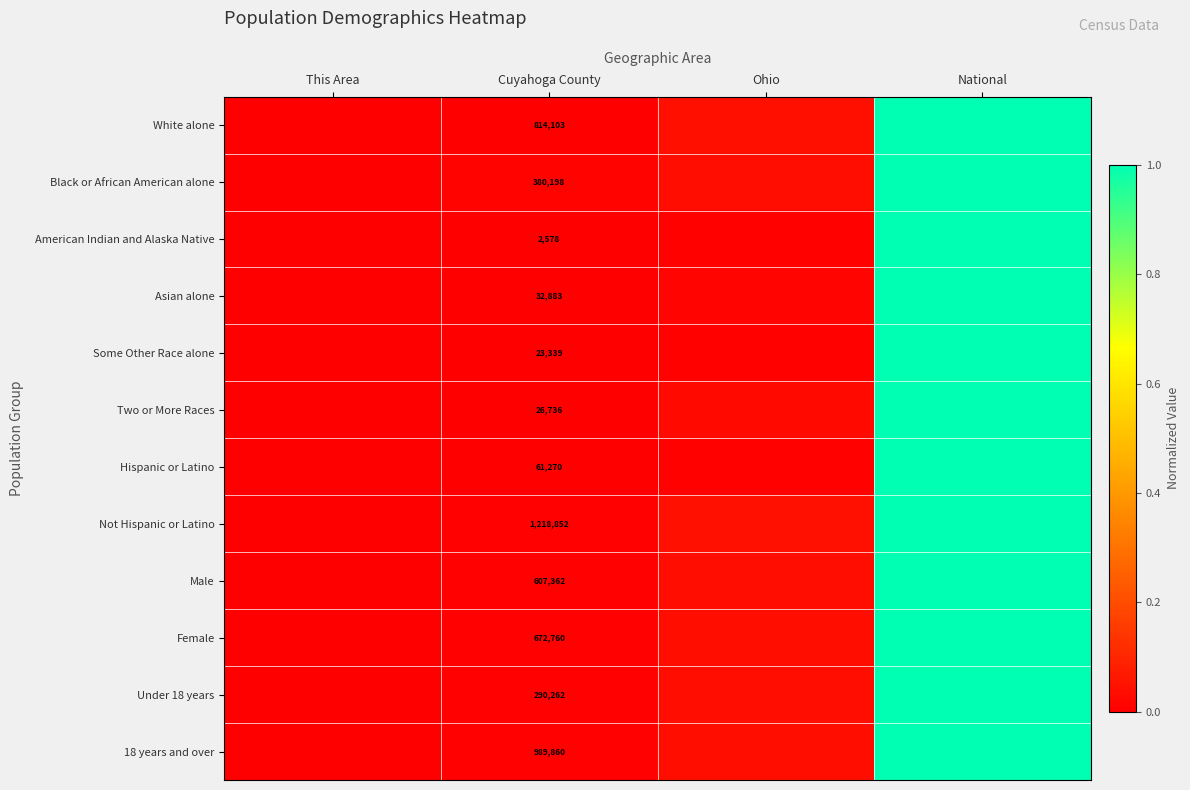

What is the total value across all series at Ohio?

0.3